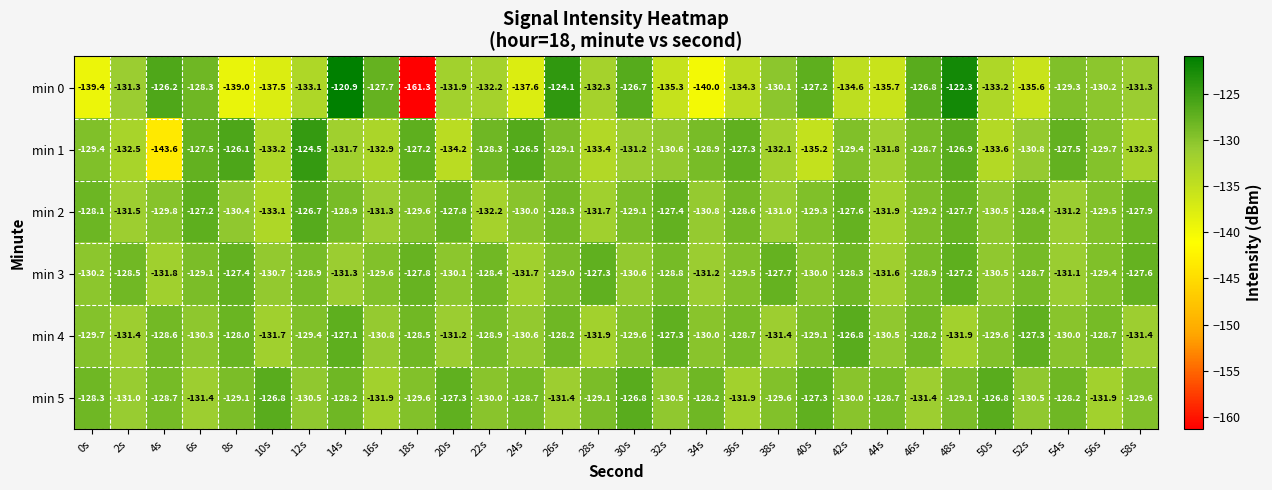

What is the sum of the min 5 values at 32s and 6s?

-261.9